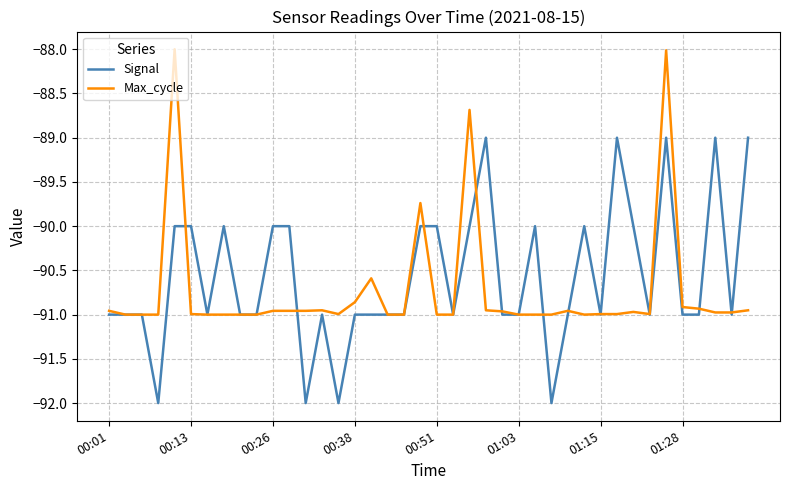

What is the minimum value shown in the chart?

-92.0